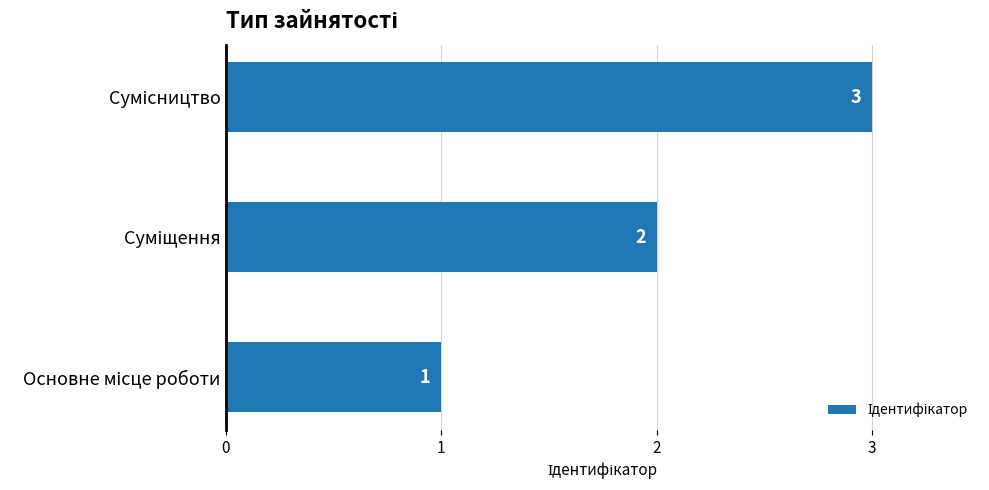

How many bars are there in total?

3